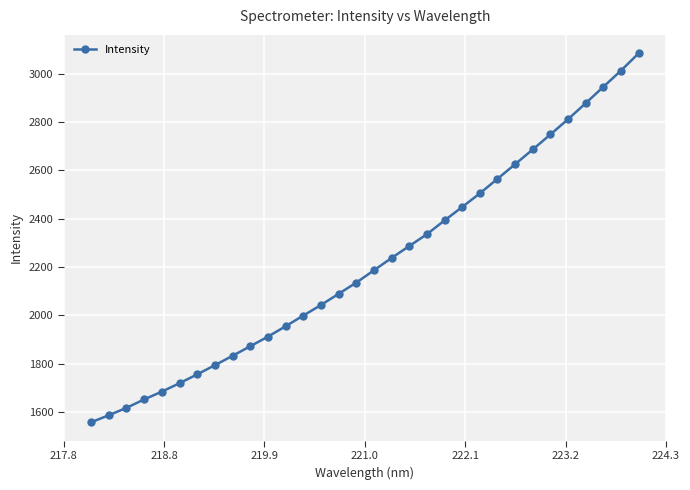

What is the difference between the second highest and minimum values?

1457.1